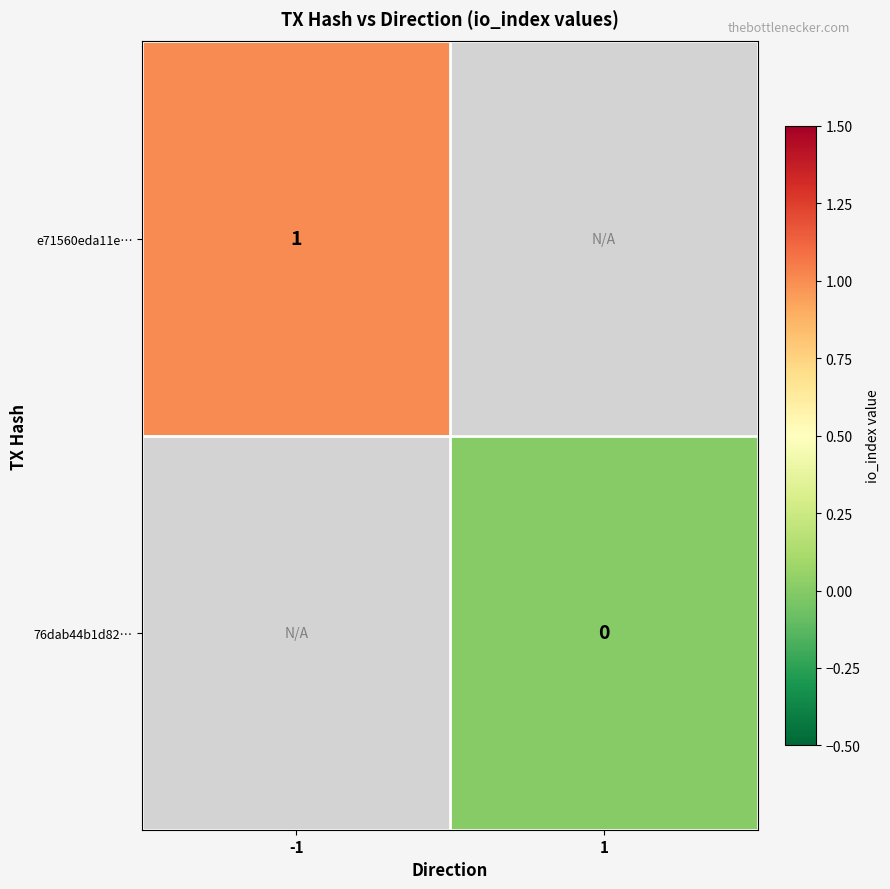

Is the value of e71560eda11e… at -1 greater than the value of 76dab44b1d82… at 1?

Yes